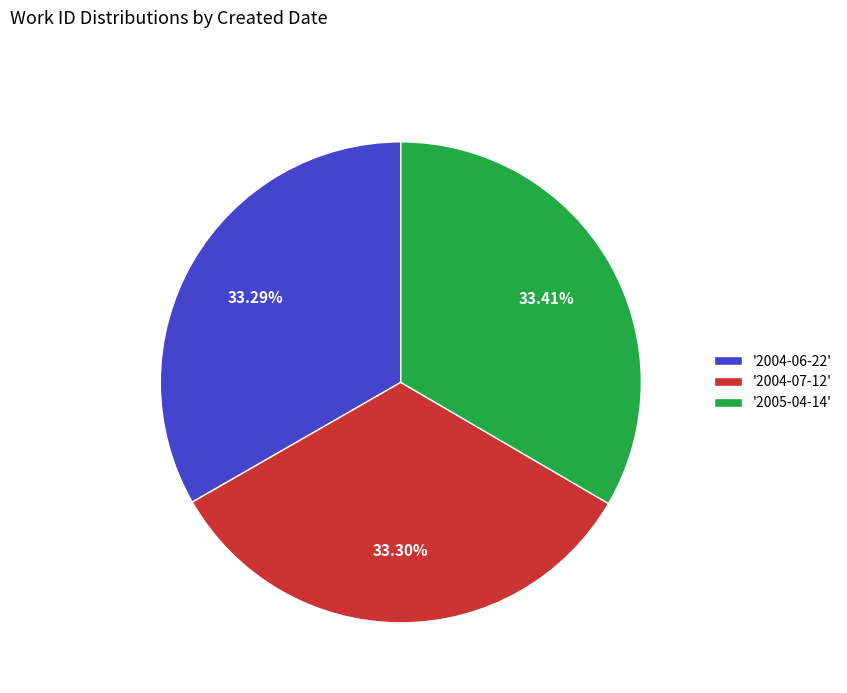

Combined, do '2004-07-12' and '2004-06-22' account for over 50%?

Yes